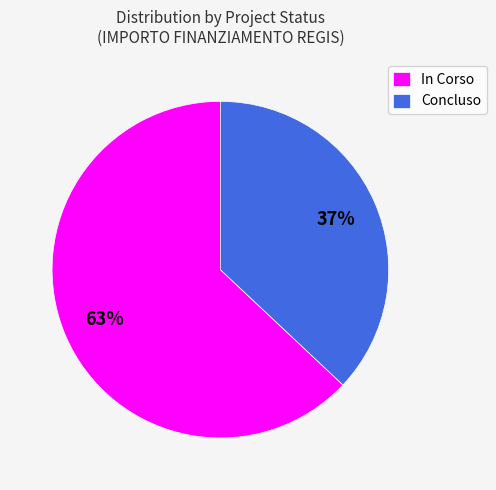

Rank the categories by value from highest to lowest.

In Corso, Concluso